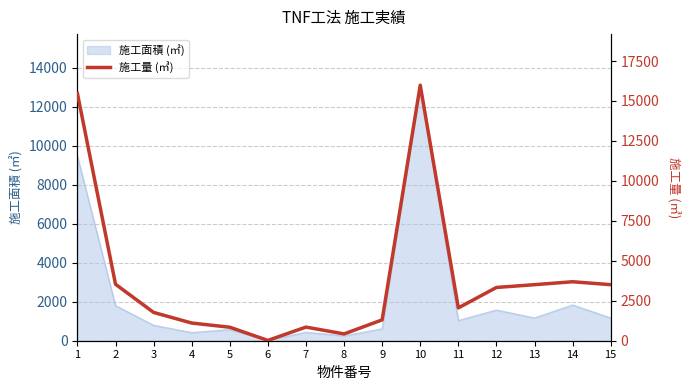

Reading right to left, transcribe all the data shown in this chart.

3507	3690	3507	3332	2053	15986	1305	425	853	20	844	1106	1771	3533	15471